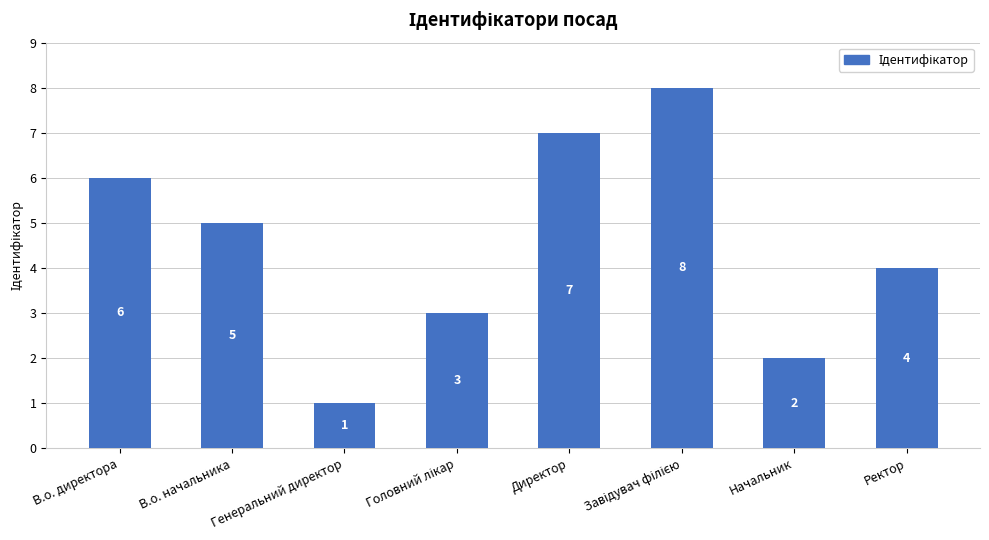

Is it true that the value at В.о. директора is 6?

True